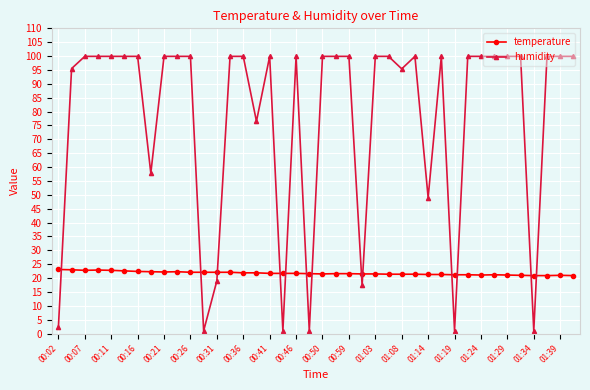

How many times do temperature and humidity cross each other?

13